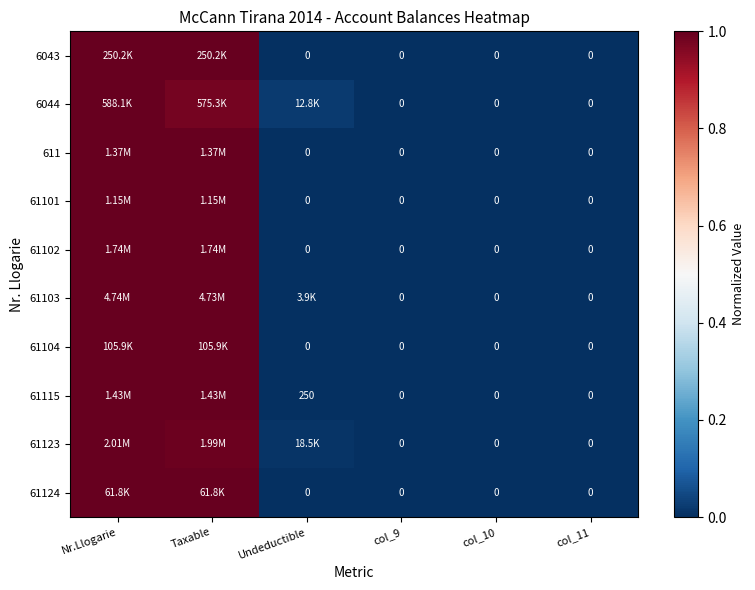

At which label is 61123 closest to 0?

col_9